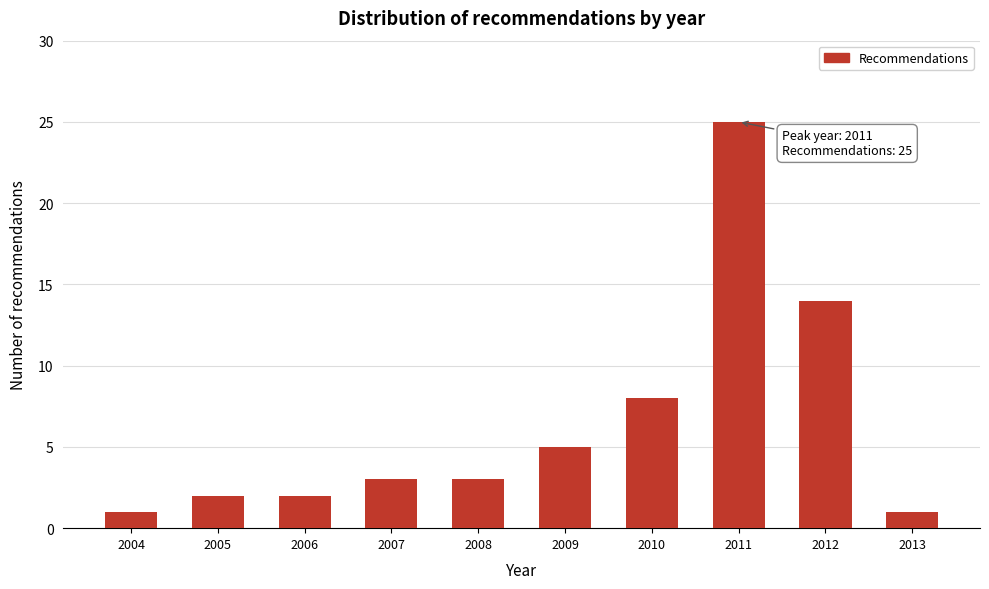

Reading left to right, transcribe all the data shown in this chart.

1	2	2	3	3	5	8	25	14	1